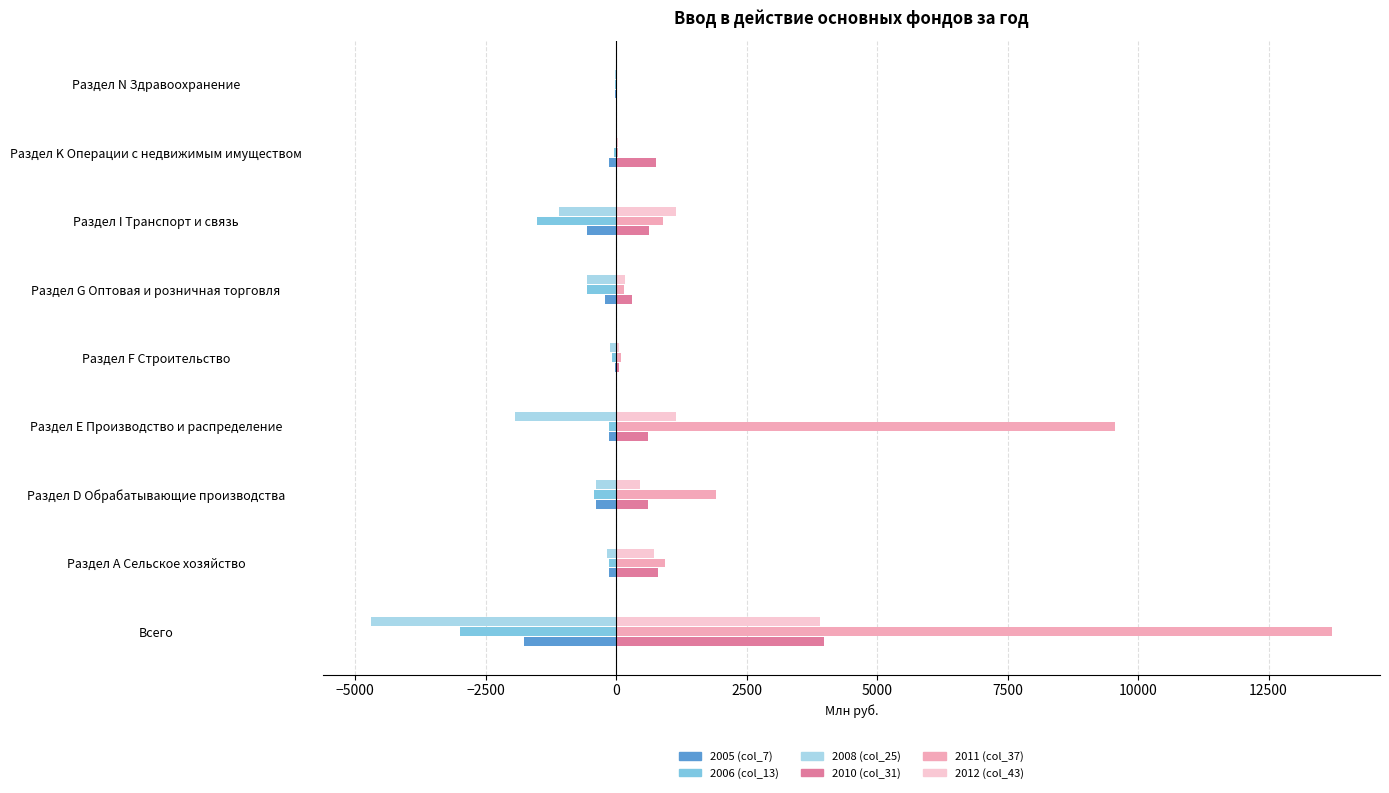

What is the sum of all 2005 (col_7) values?

-3379